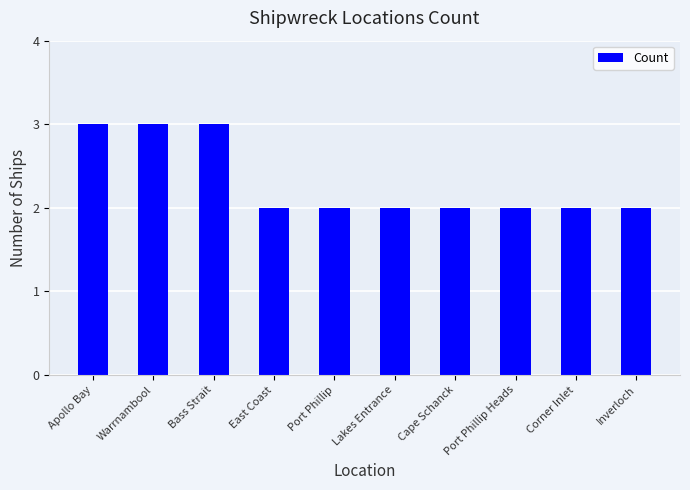

Between Port Phillip and Warrnambool, which is larger?

Warrnambool